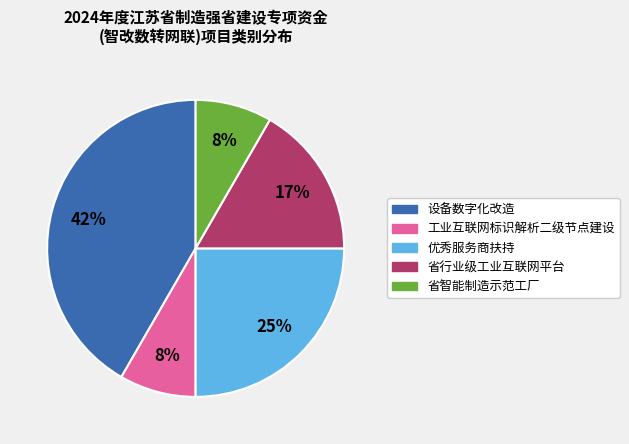

Is it true that 工业互联网标识解析二级节点建设 is 8% of the pie?

True